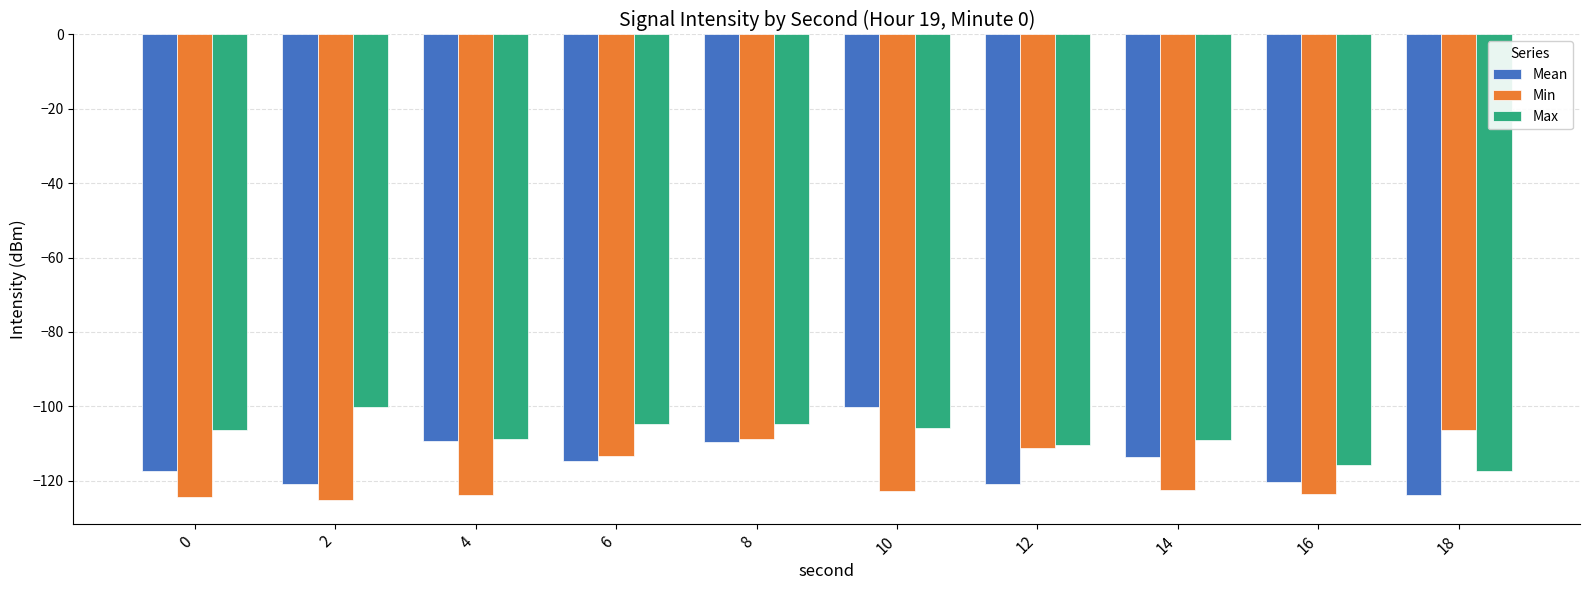

What is the difference between the Mean values at 4 and 10?

9.2